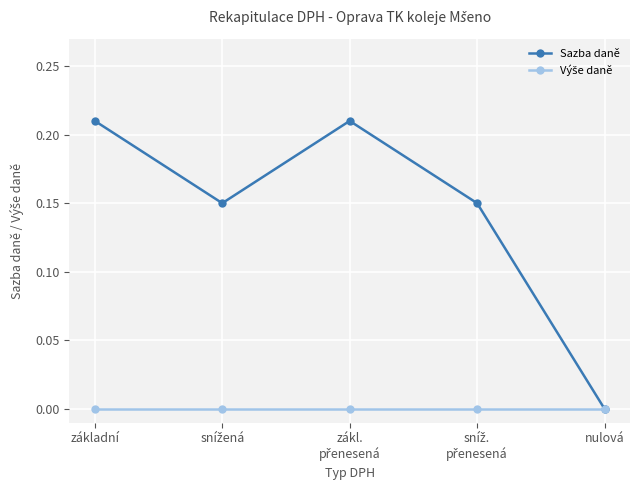

At which label does Sazba daně reach its minimum?

nulová